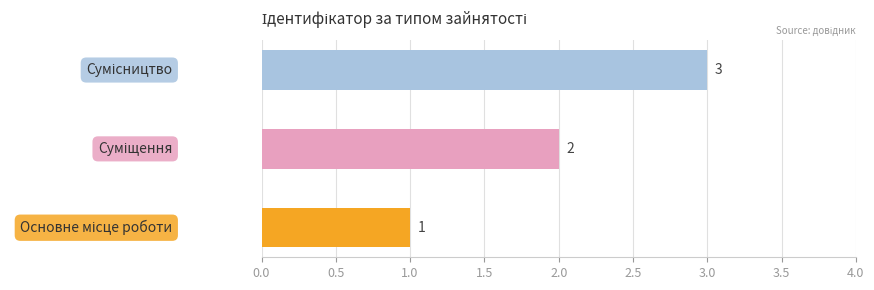

What position from the right is Основне місце роботи?

3